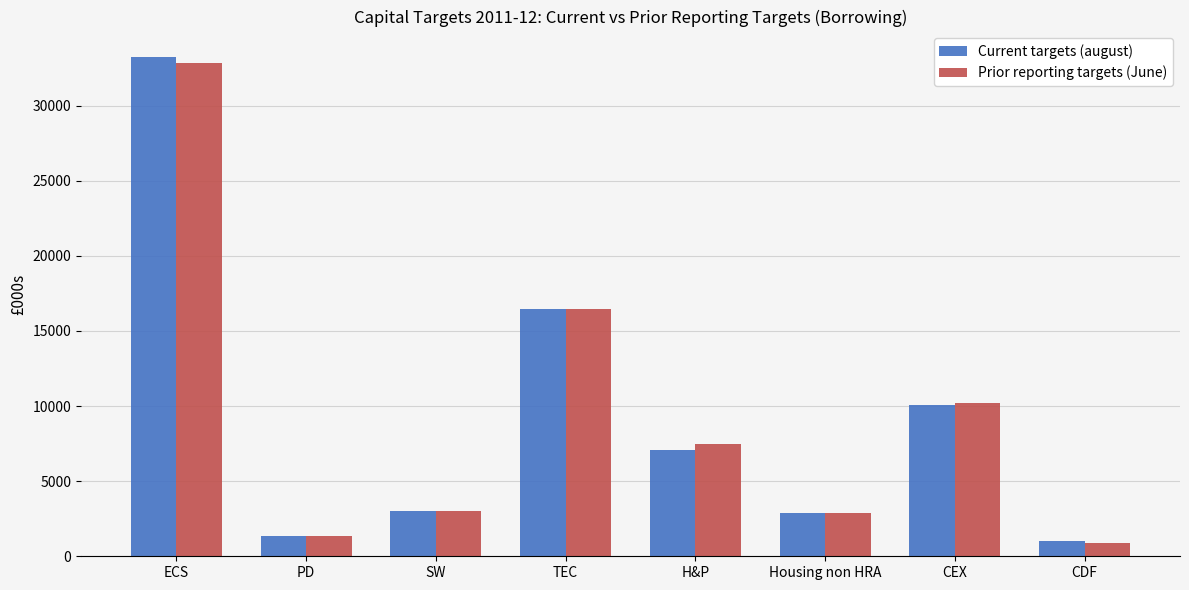

What is the value of the Current targets (august) bar at the 7th from the left?

10092